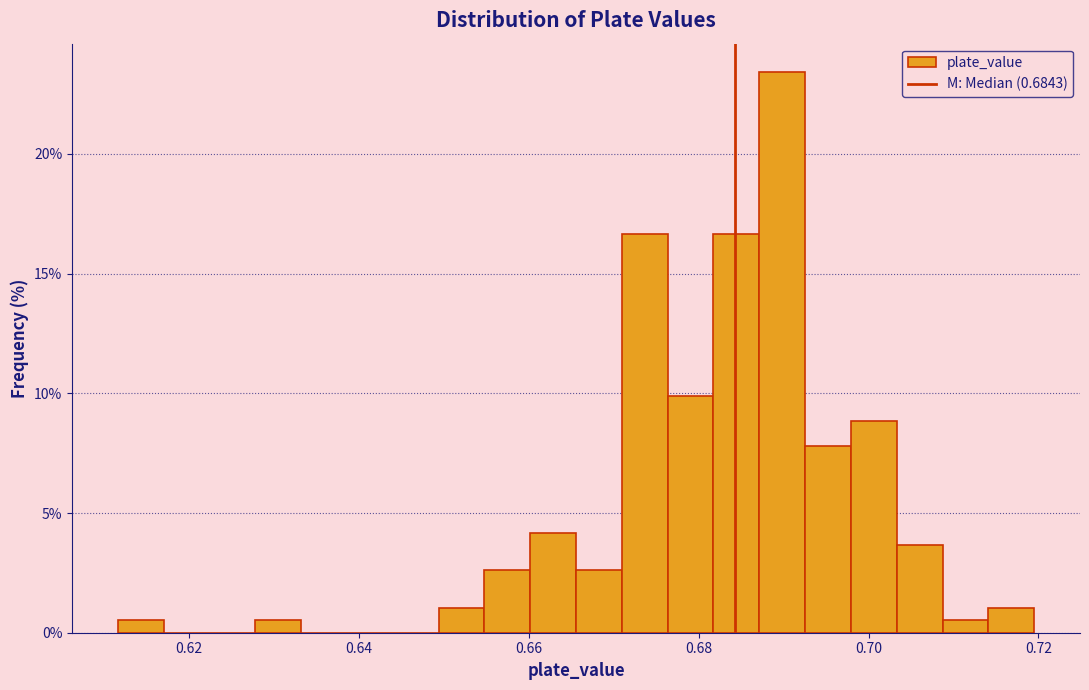

Around what value on the x-axis is the tallest bar? Give the approximate position of its centre, as read against the axis.

0.690